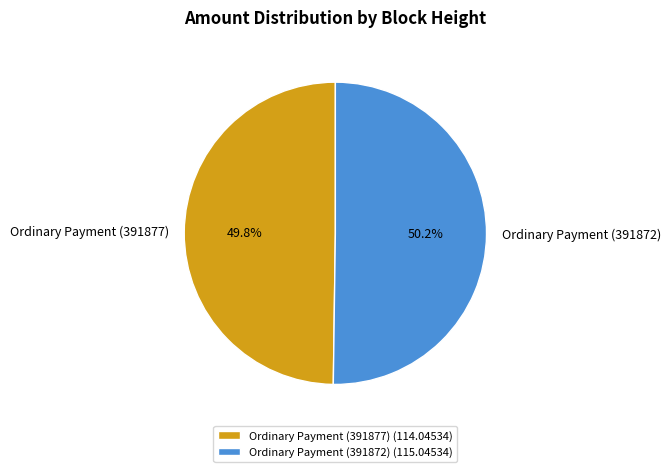

What percentage is the Ordinary Payment (391877) slice, to the nearest percent?

50%